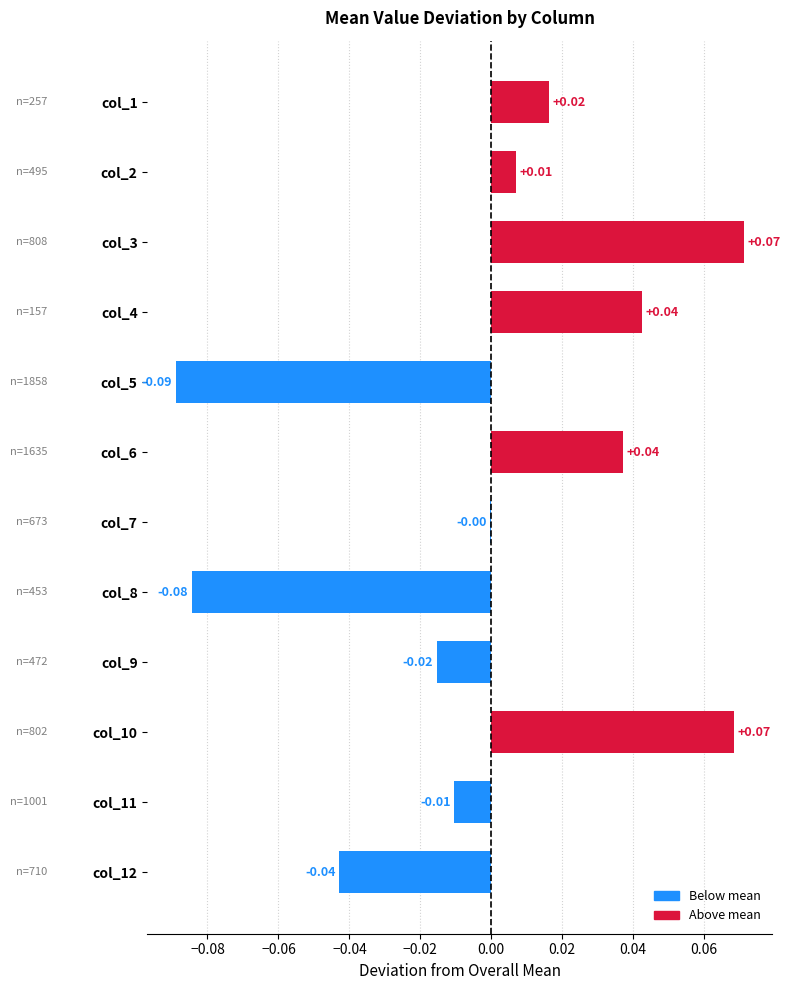

Which has a higher value, col_6 or col_2?

col_6